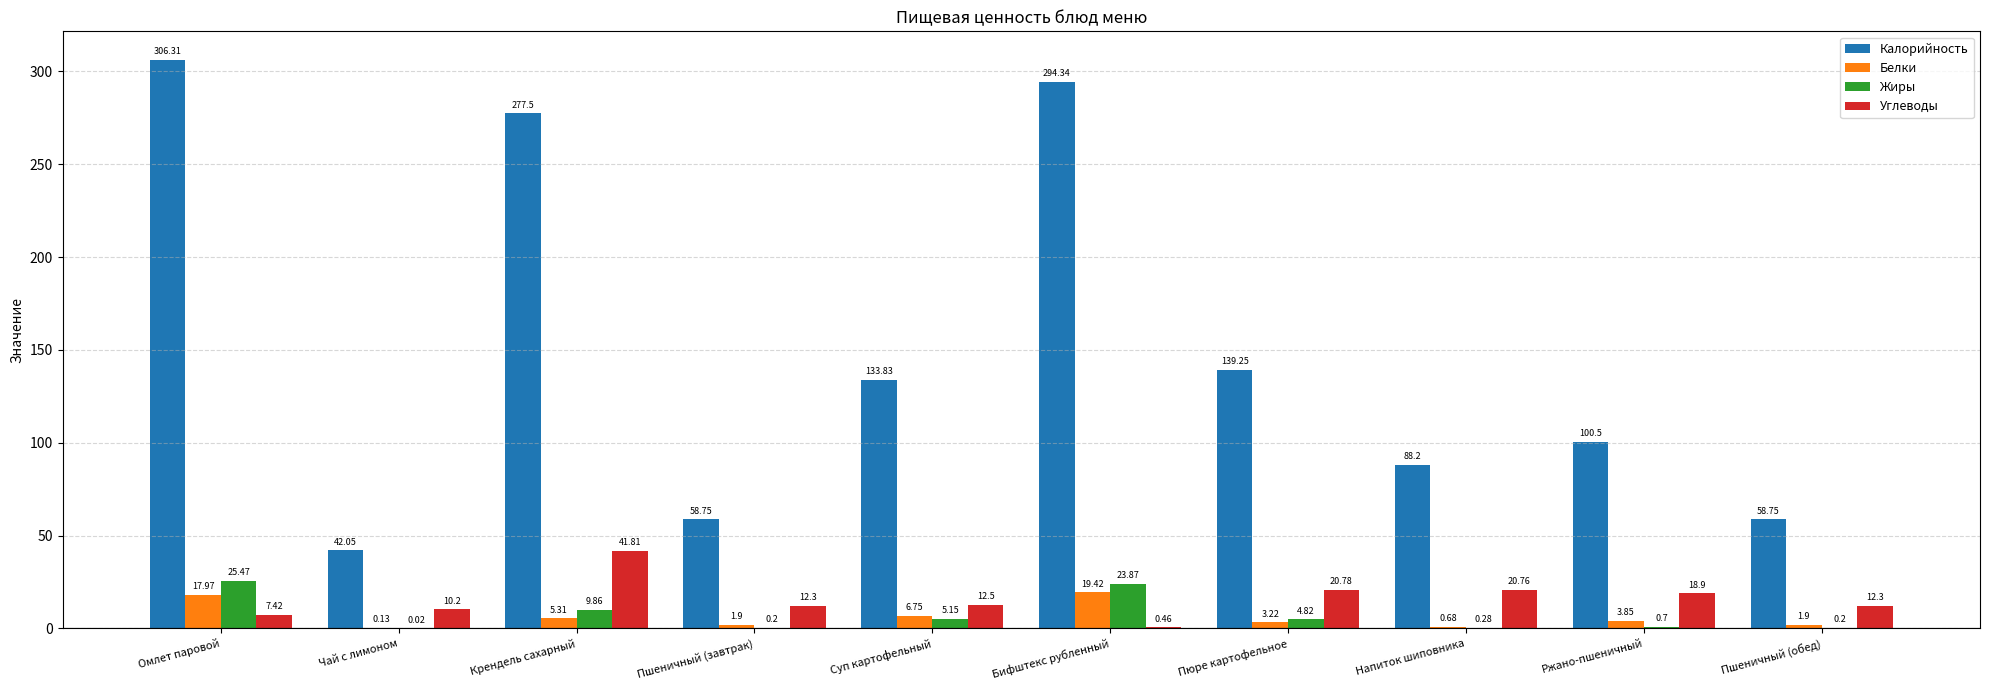

How many groups of bars are there?

10